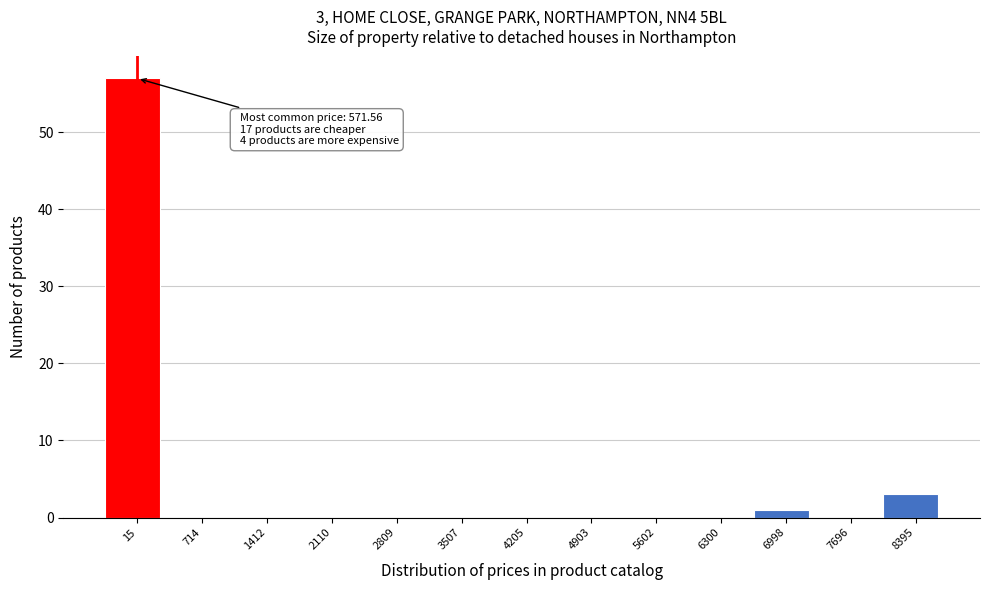

Reading left to right, what are all the values shown in this chart?

15=57	714=0	1412=0	2110=0	2809=0	3507=0	4205=0	4903=0	5602=0	6300=0	6998=1	7696=0	8395=3